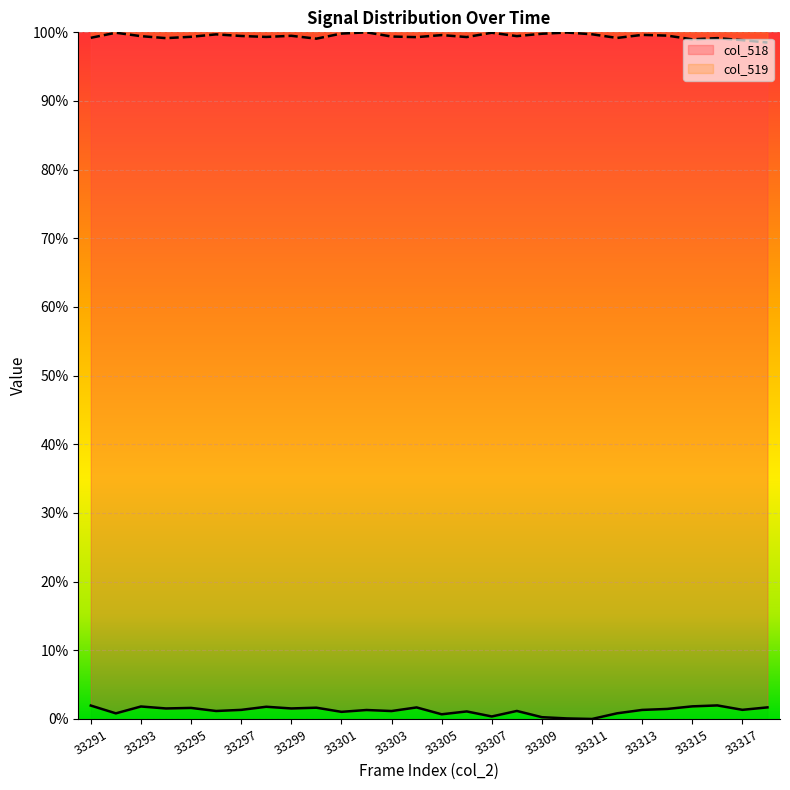

True or false: col_518 and col_519 intersect in this chart.

False